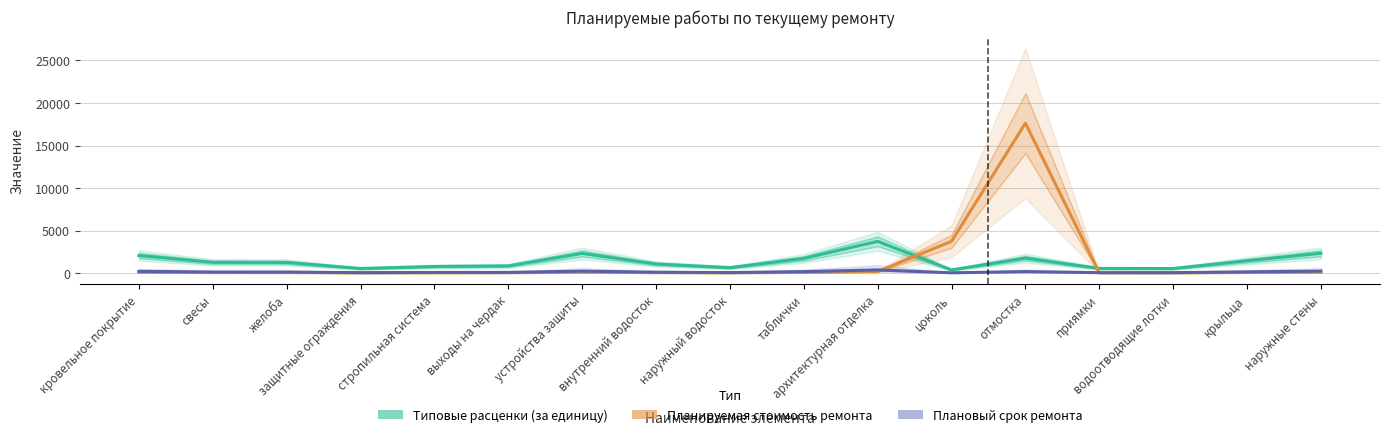

What are all the series names shown in the legend?

Типовые расценки (за единицу), Планируемая стоимость ремонта, Плановый срок ремонта